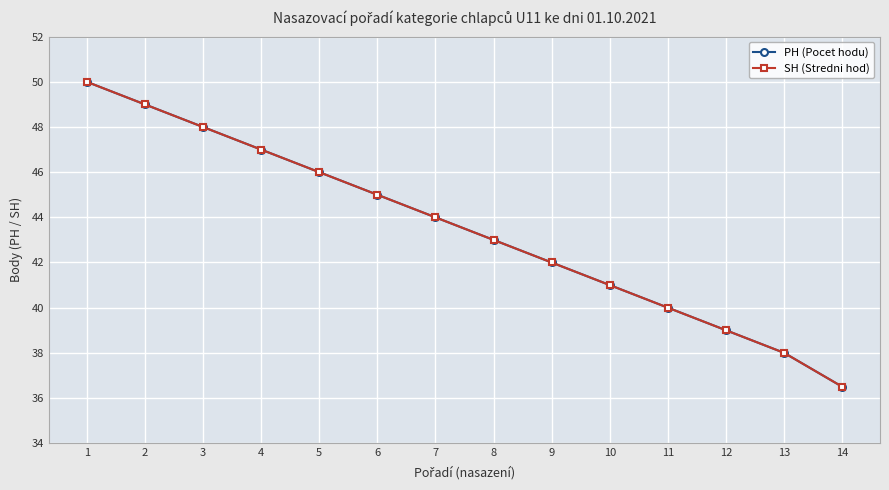

True or false: SH (Stredni hod) has a value of 22.2 at 14.

False